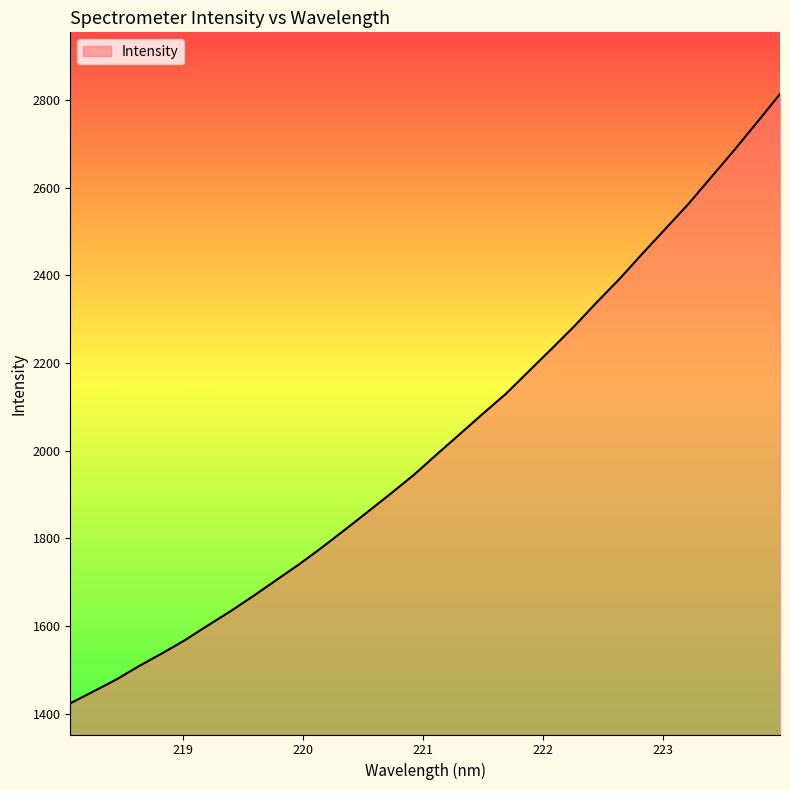

What is the minimum value shown in the chart?

1423.8